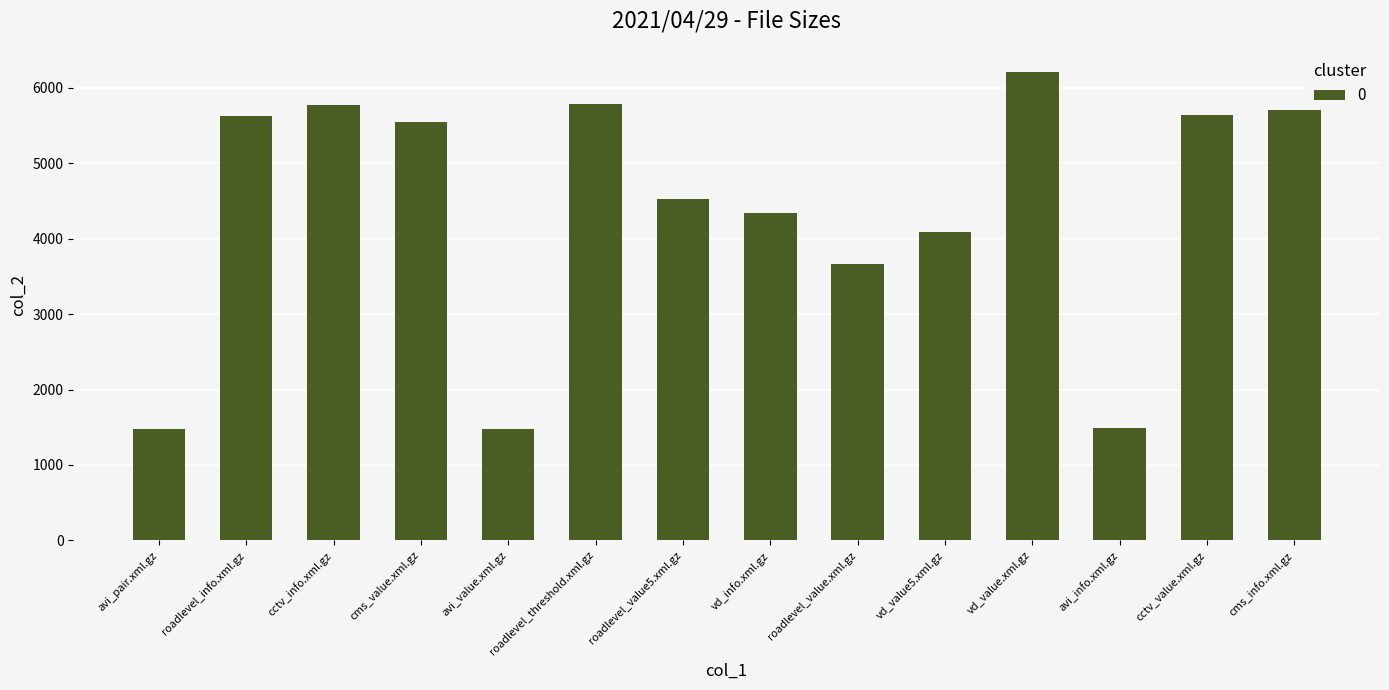

What is the average value?

4383